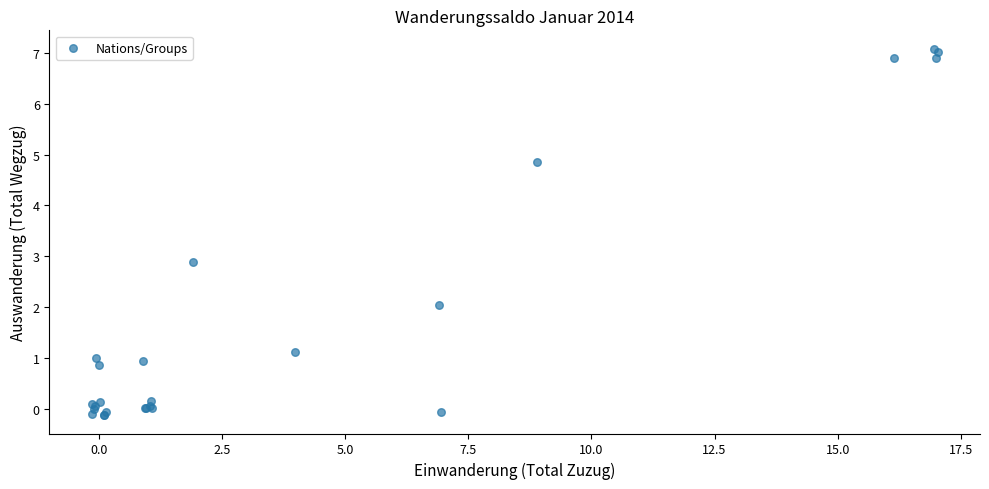

What Y value in the scatter plot is closest to 3?

2.9